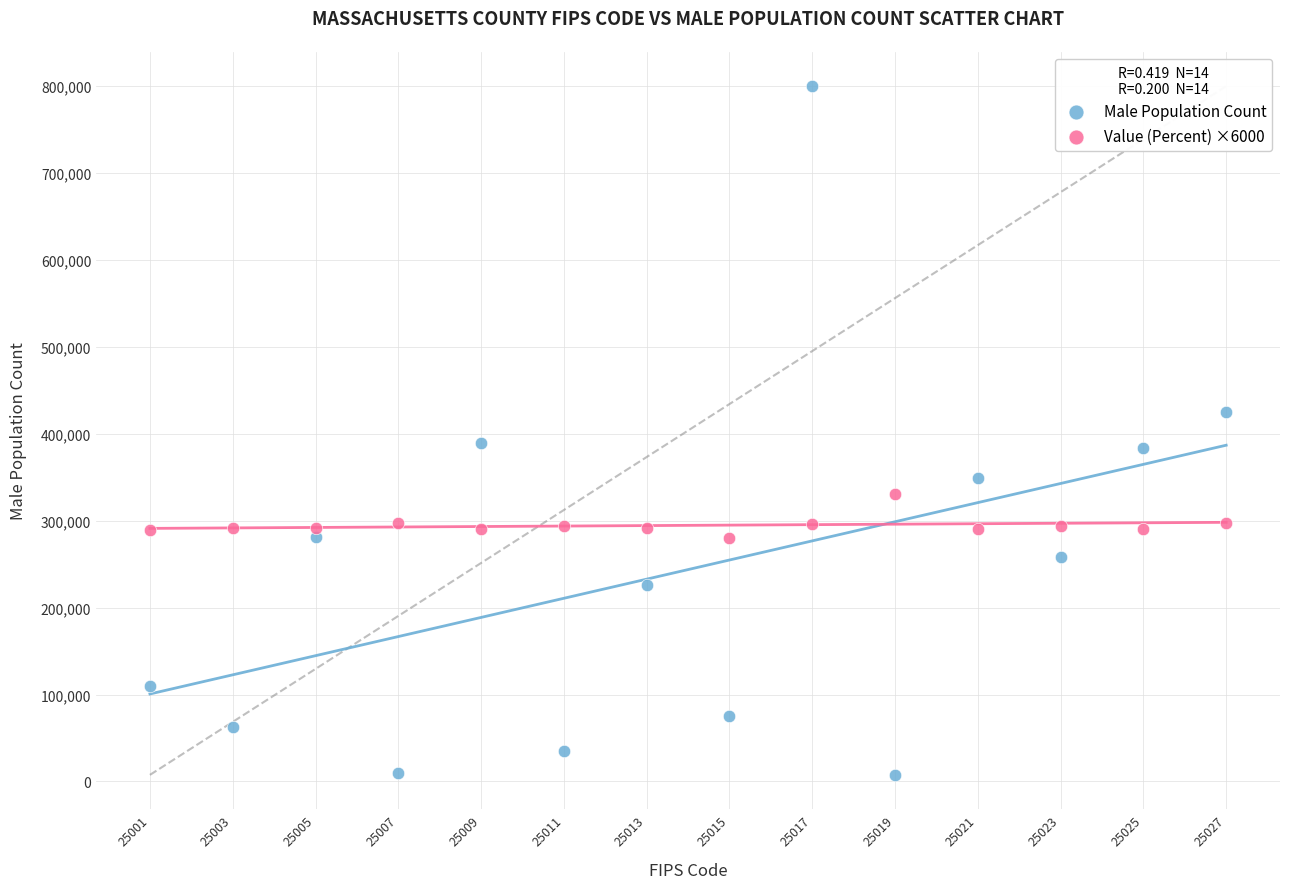

Across all data points, what is the range of X values (max minus min)?

26